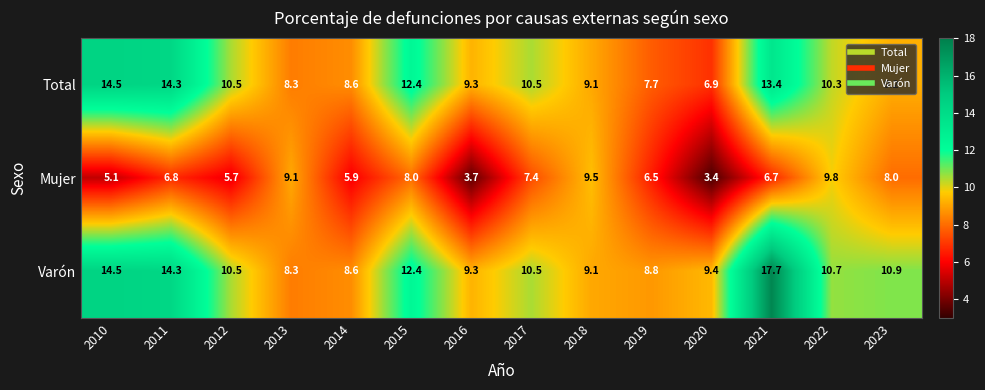

How many data points does each series have?

14